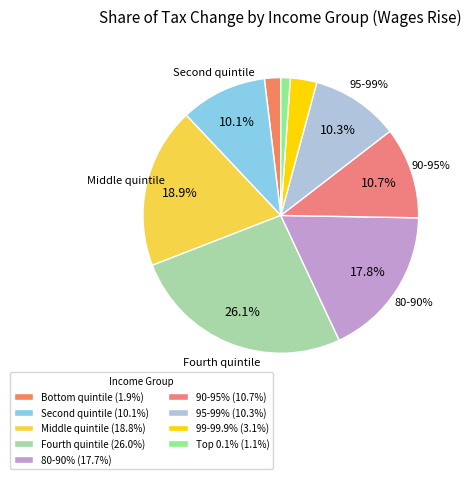

Which slice is the largest?

Fourth quintile